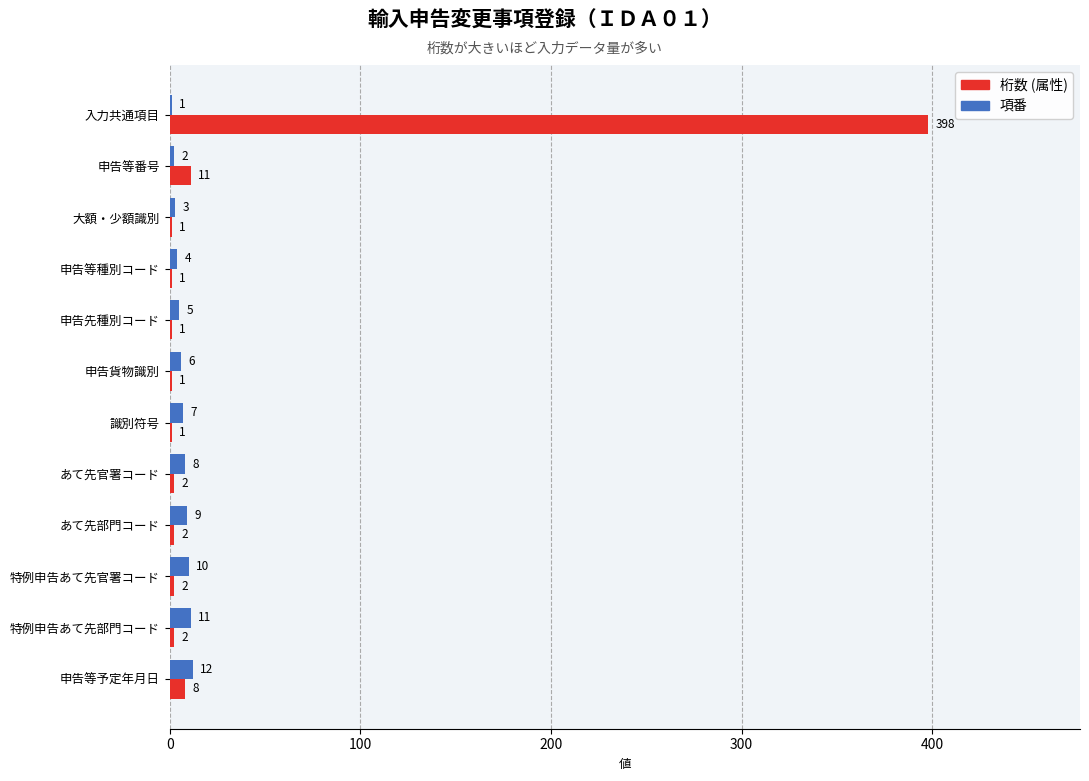

True or false: 項番 has a value of 6 at 申告貨物識別.

True